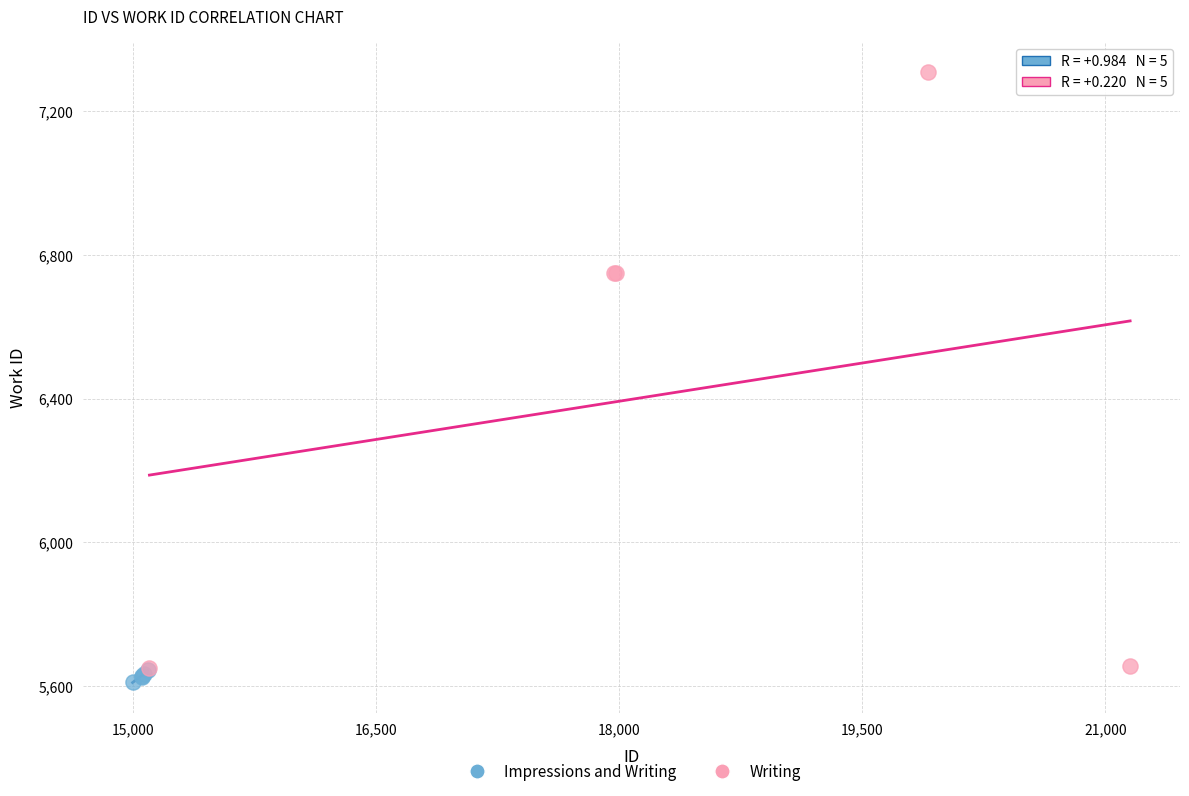

Which series has the largest Y range (max minus min)?

Writing